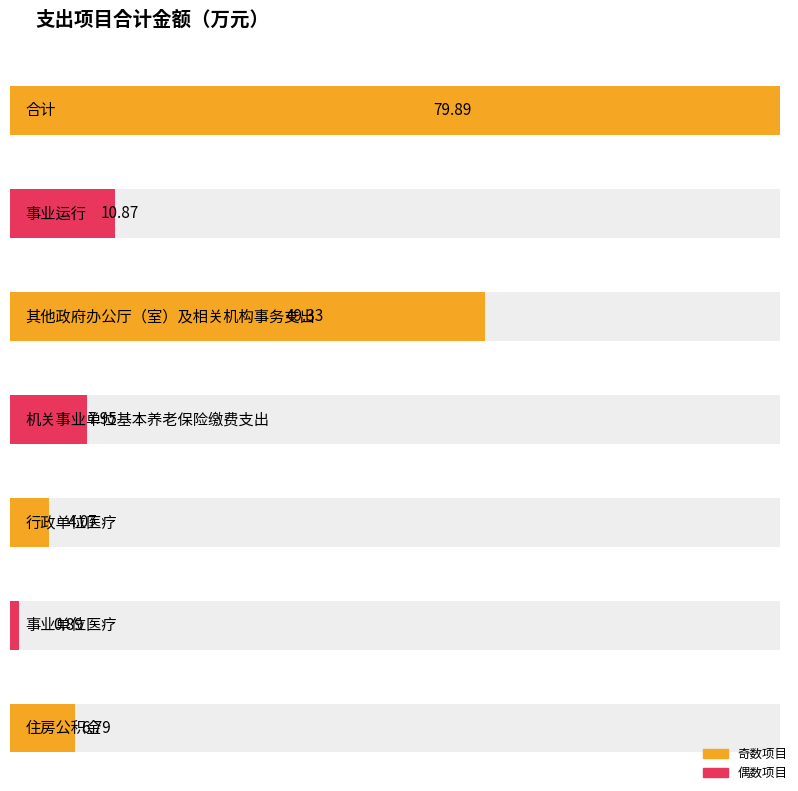

The chart shows a value of 9.3 at 住房公积金. True or false?

False